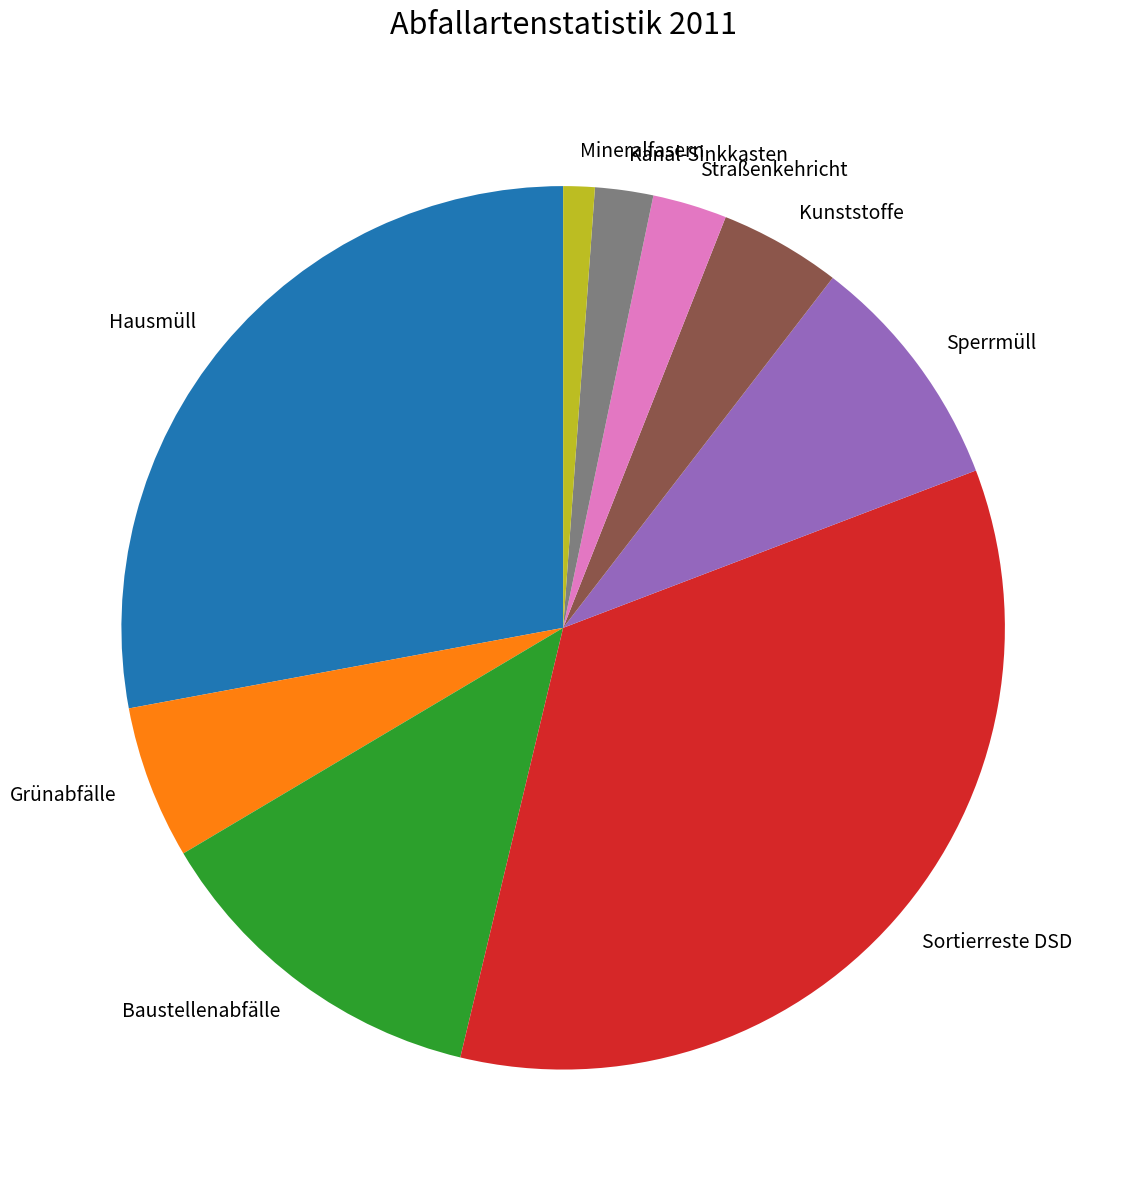

Which has a higher value, Straßenkehricht or Kunststoffe?

Kunststoffe